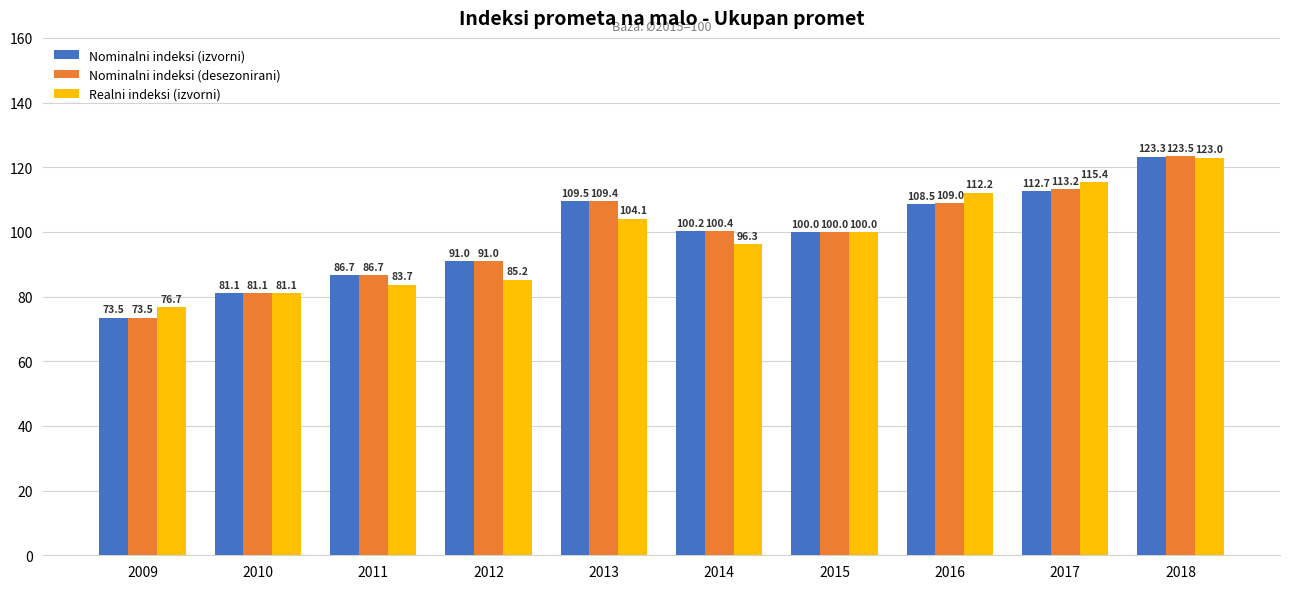

How many groups of bars are there?

10